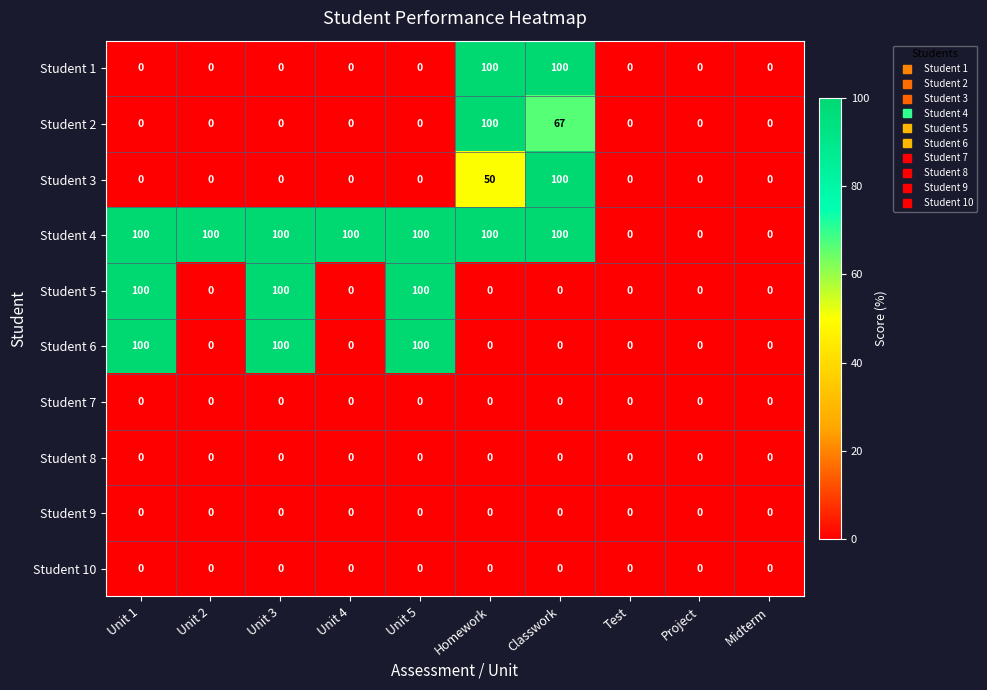

What is the sum of the Student 6 values at Classwork and Unit 5?

100